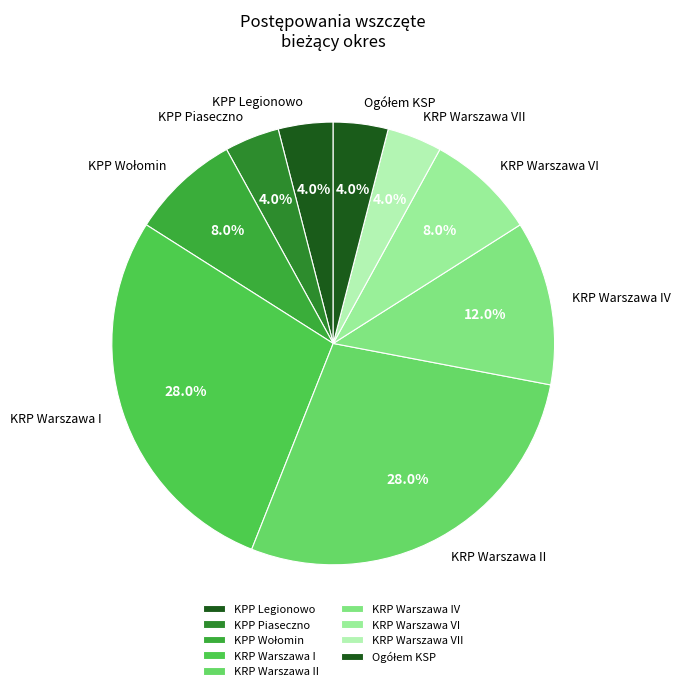

How many segments does this pie chart have?

9